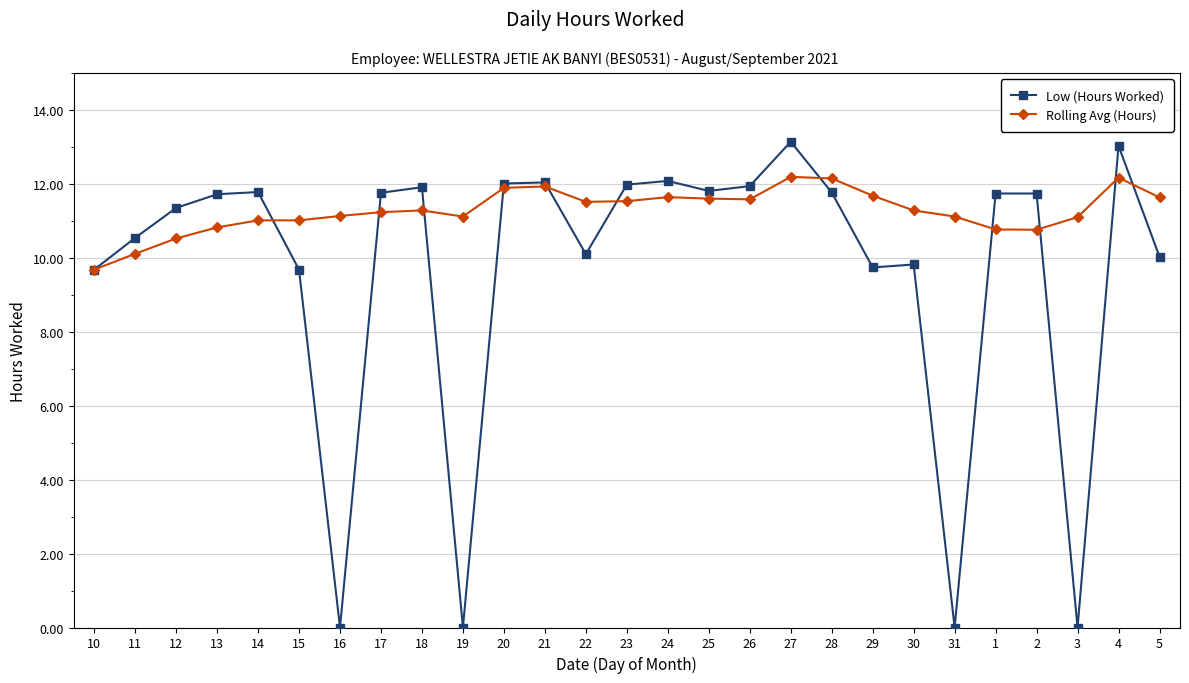

What is the difference between the Low (Hours Worked) values at 27 and 24?

1.1